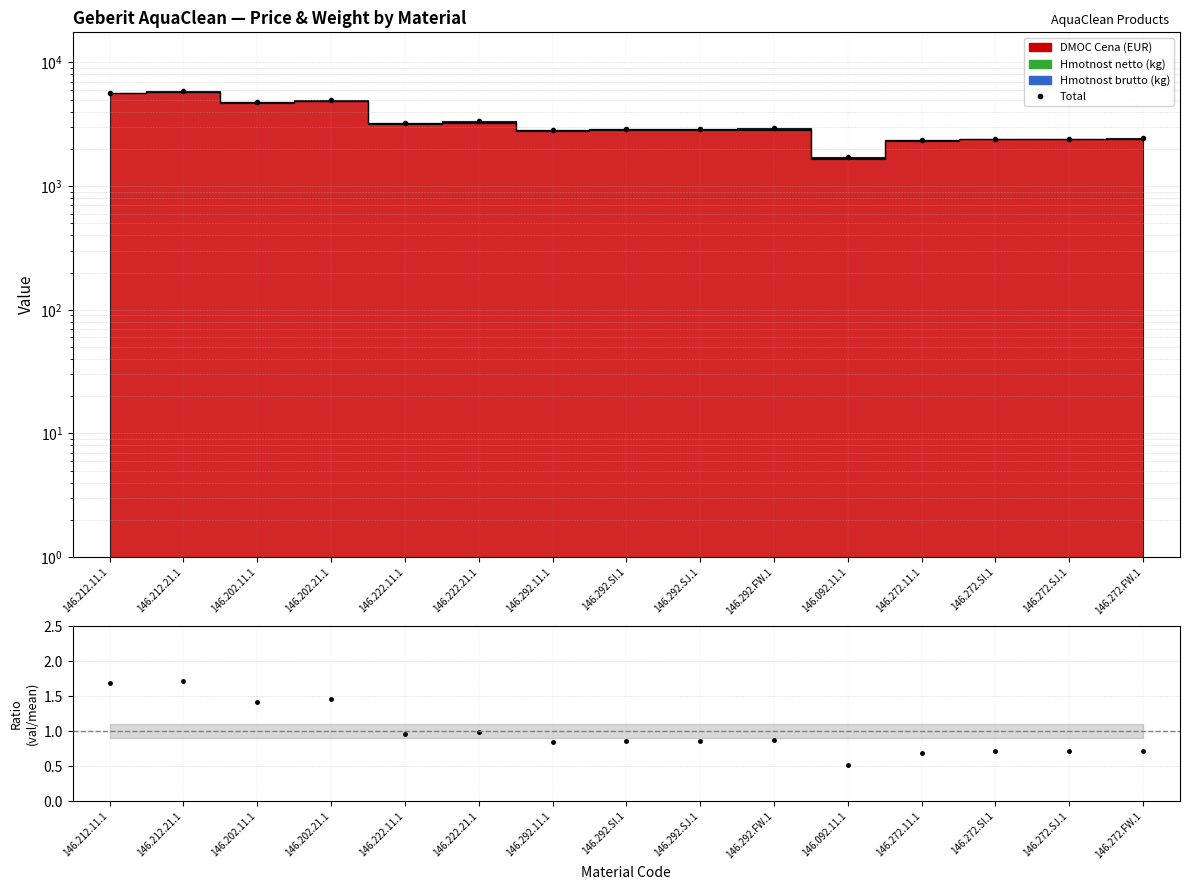

What is the value of the 1st point from the left?

5707.6